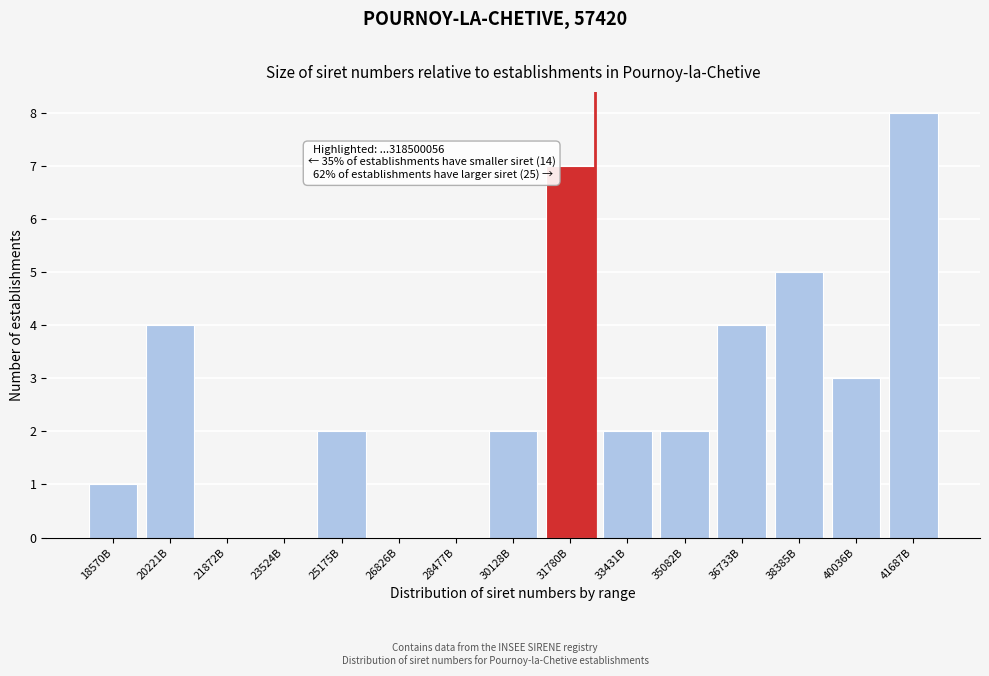

Reading left to right, what are all the values shown in this chart?

18570B=1	20221B=4	21872B=0	23524B=0	25175B=2	26826B=0	28477B=0	30128B=2	31780B=7	33431B=2	35082B=2	36733B=4	38385B=5	40036B=3	41687B=8